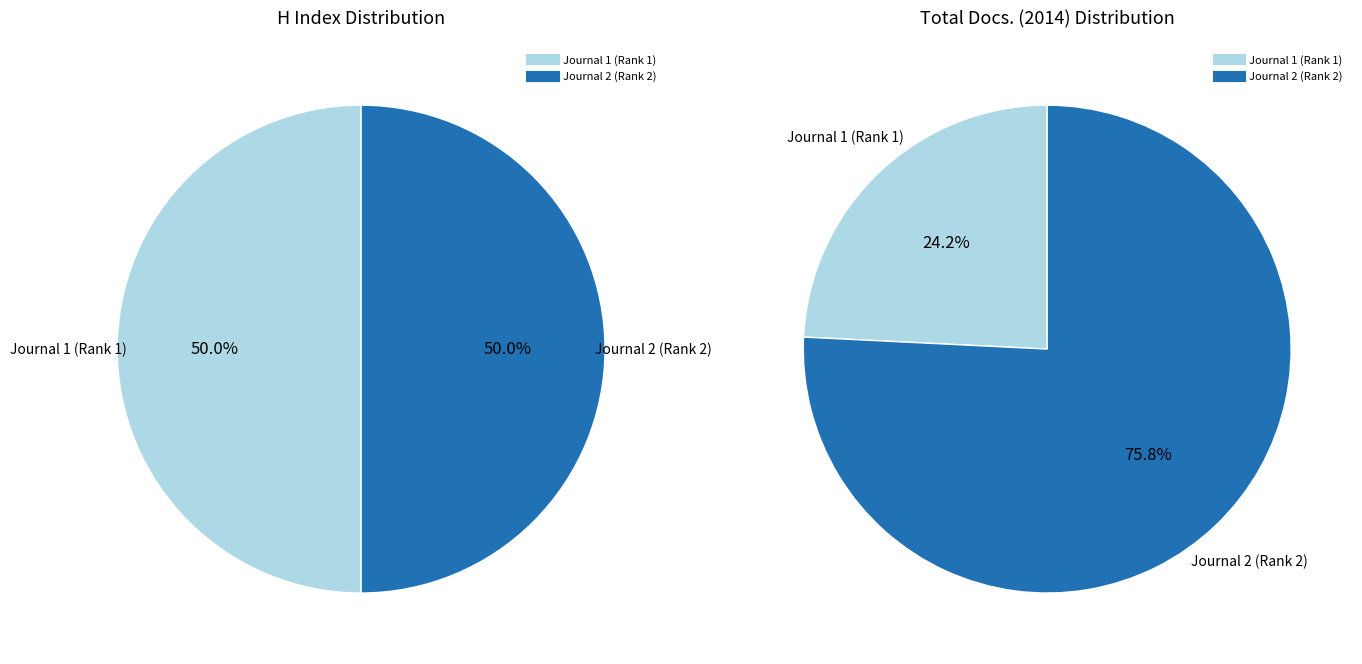

Is Canadian Journal of Urology the majority of the pie?

No